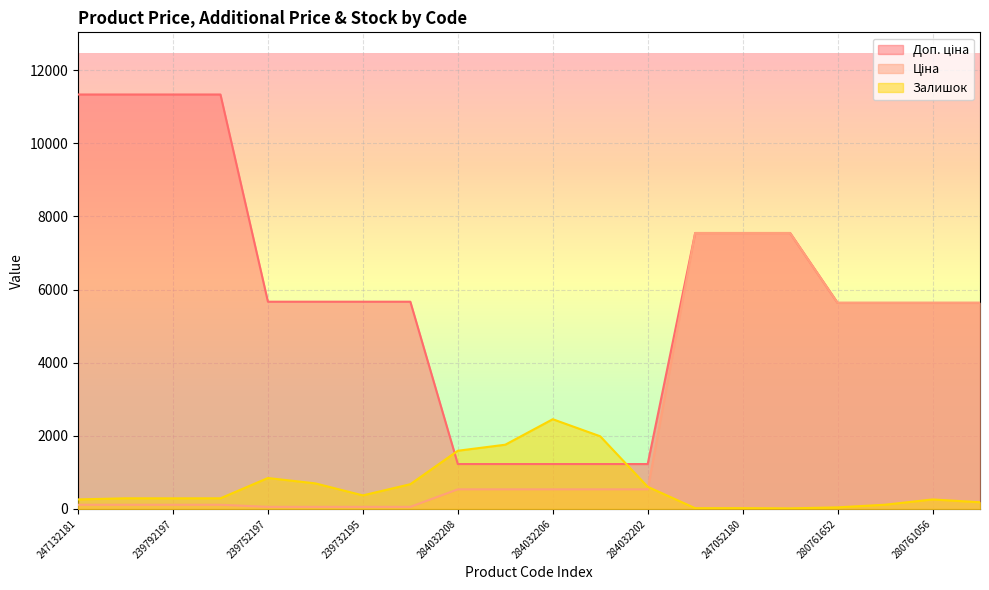

What is the difference between the second highest and second lowest values in the Доп. ціна series?

10106.8